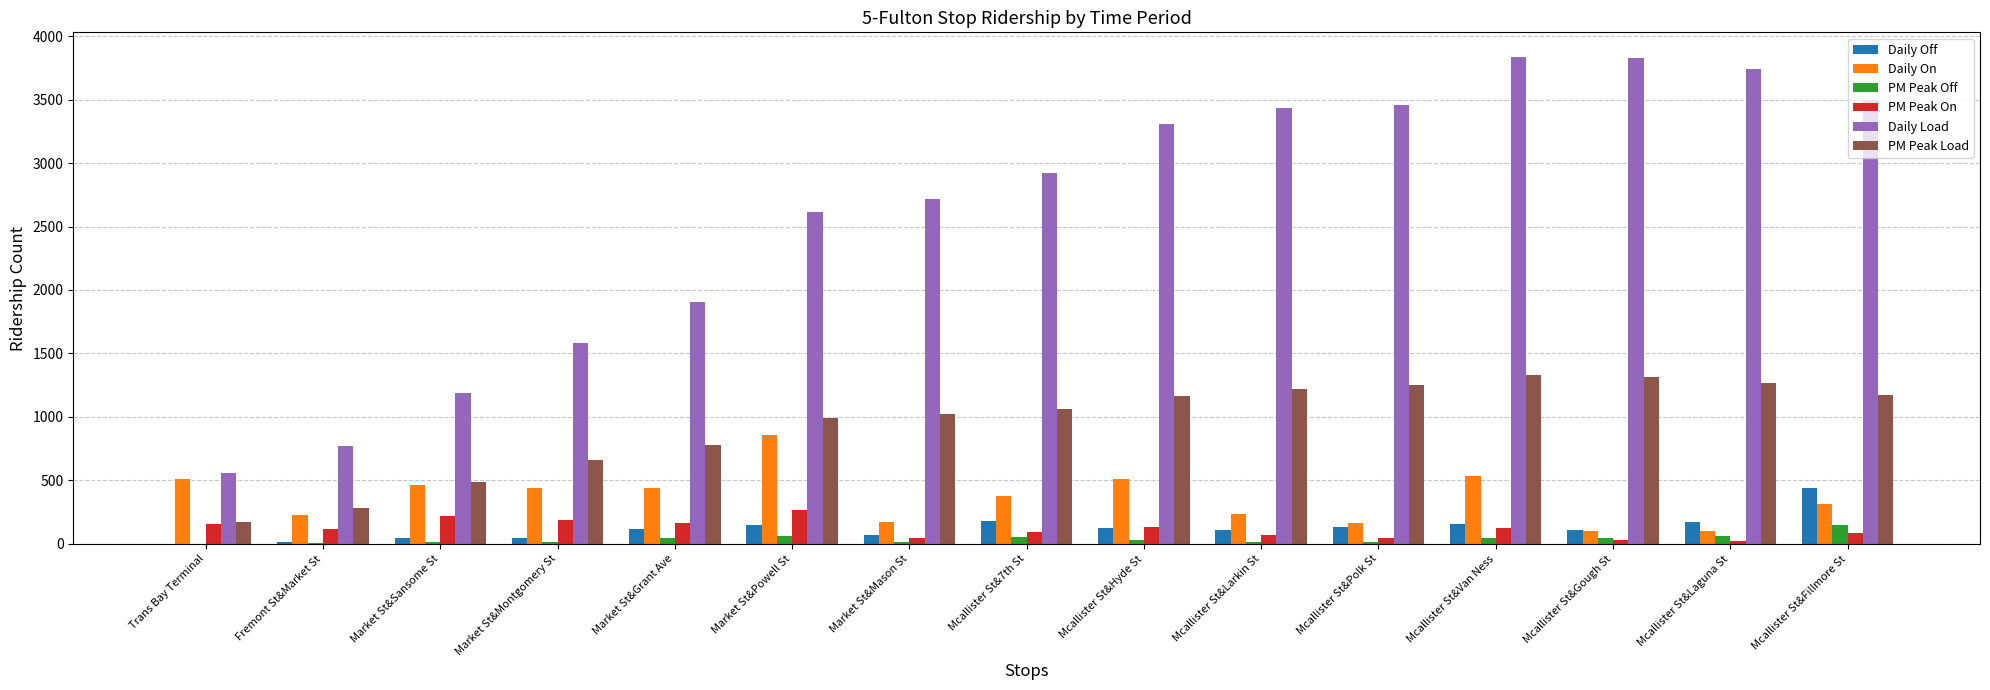

What is the maximum value shown in the chart?

3838